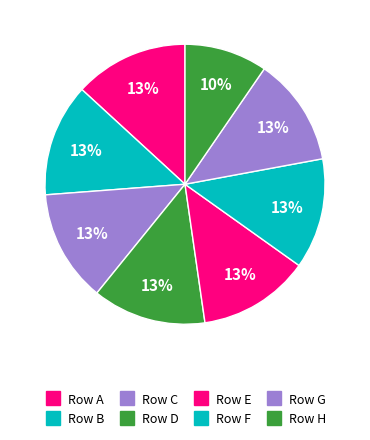

How many segments does this pie chart have?

8